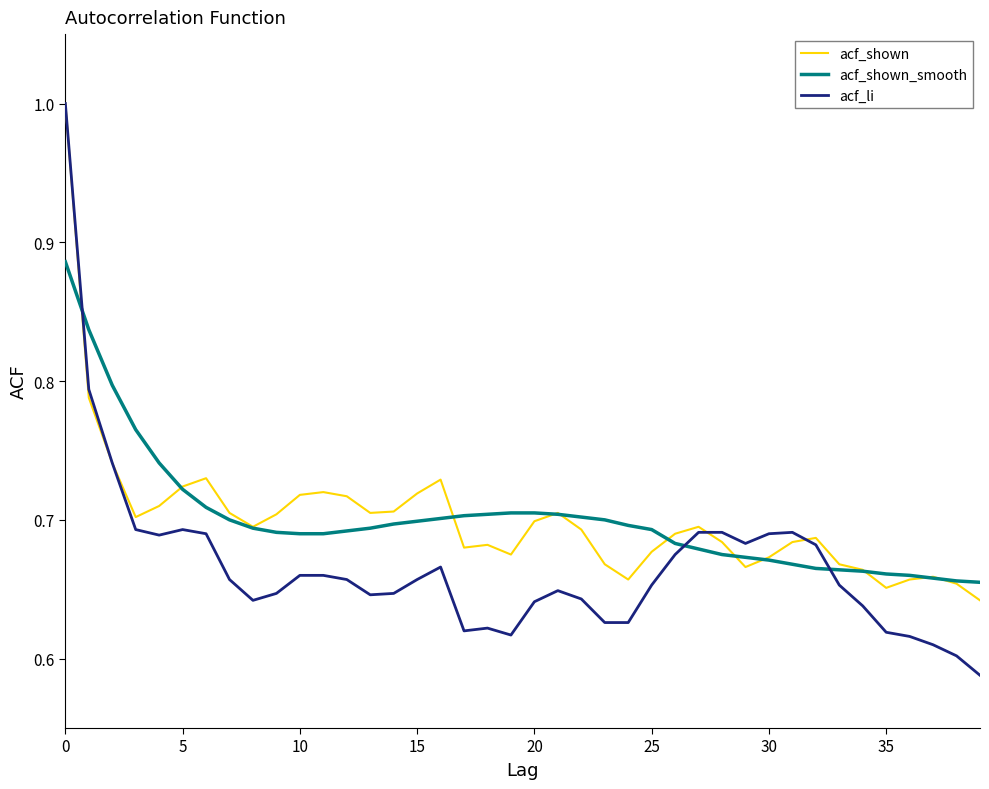

Which series has the largest range (max minus min)?

acf_li